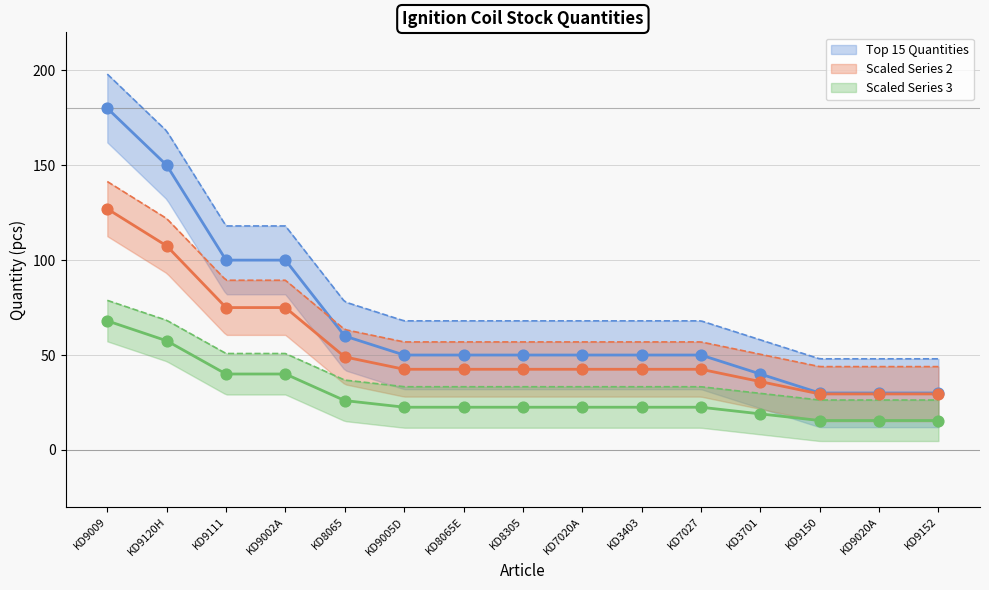

What is the change in value from KD9005D to KD9020A?

-20